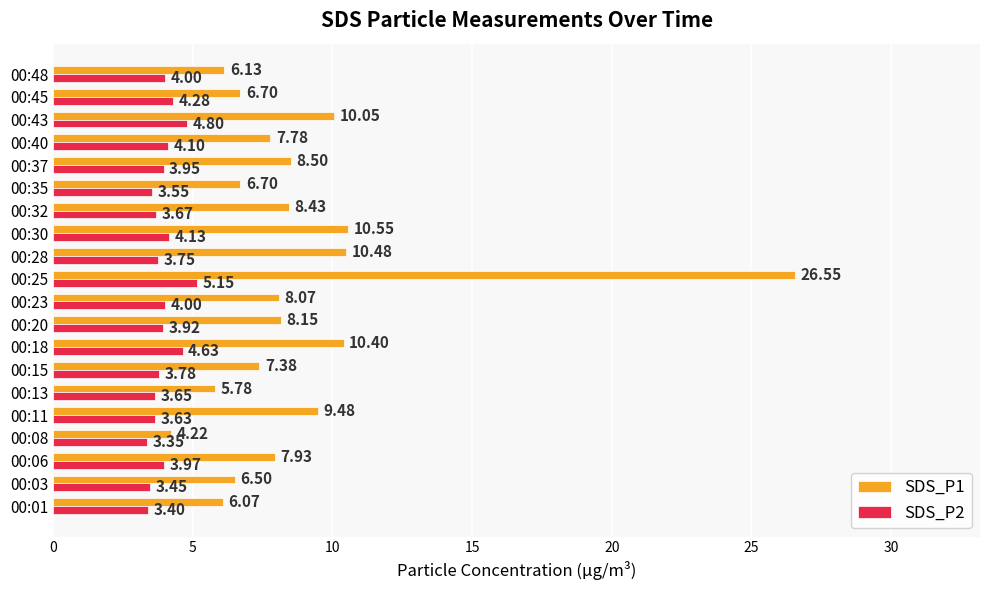

Which series has the largest range (max minus min)?

SDS_P1